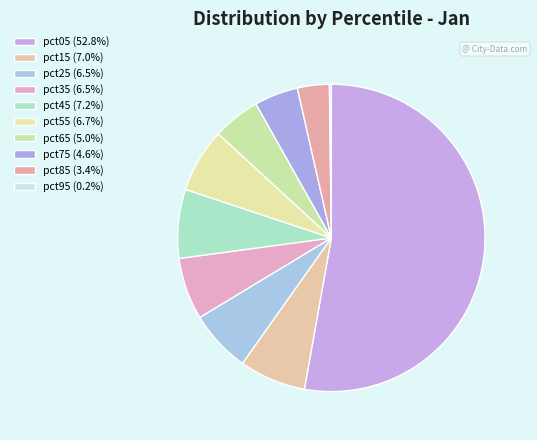

How many slices are in this pie chart?

10